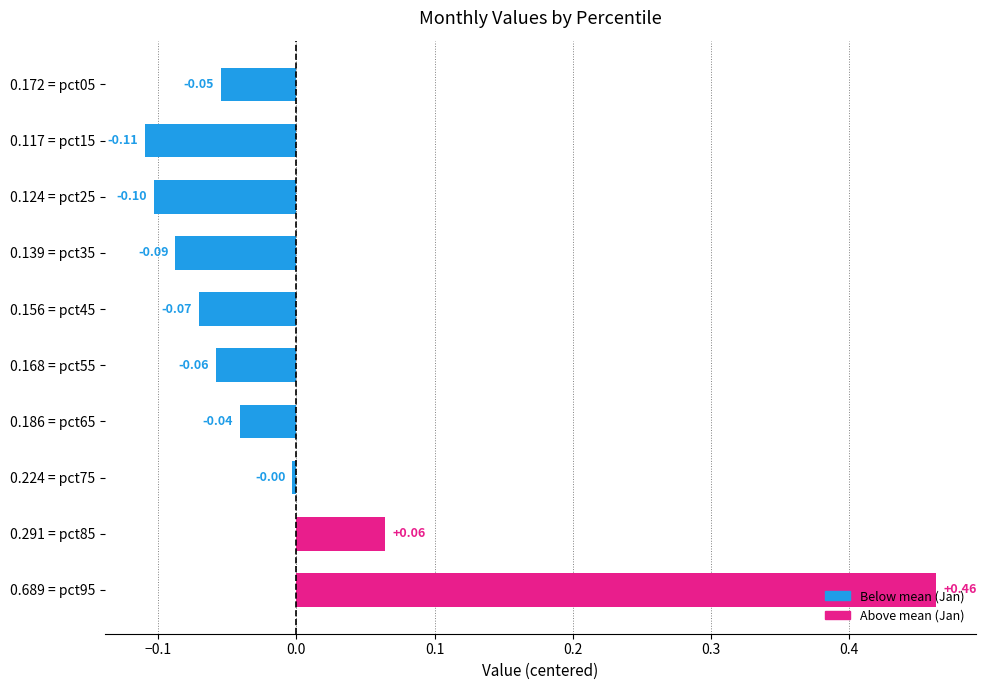

Are the bars horizontal?

Yes